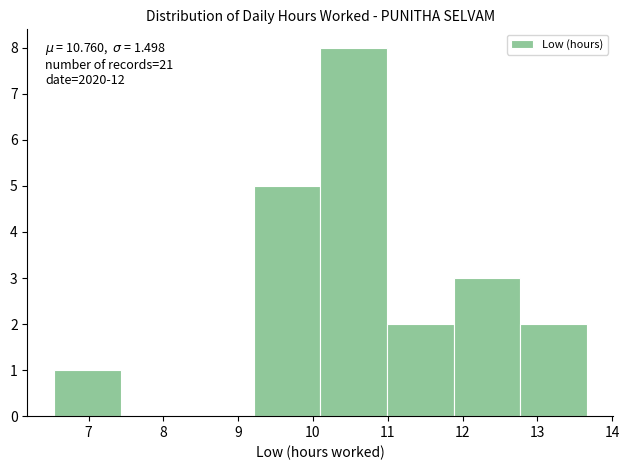

Over which range of the x-axis is the bar tallest?

10.10 to 10.99